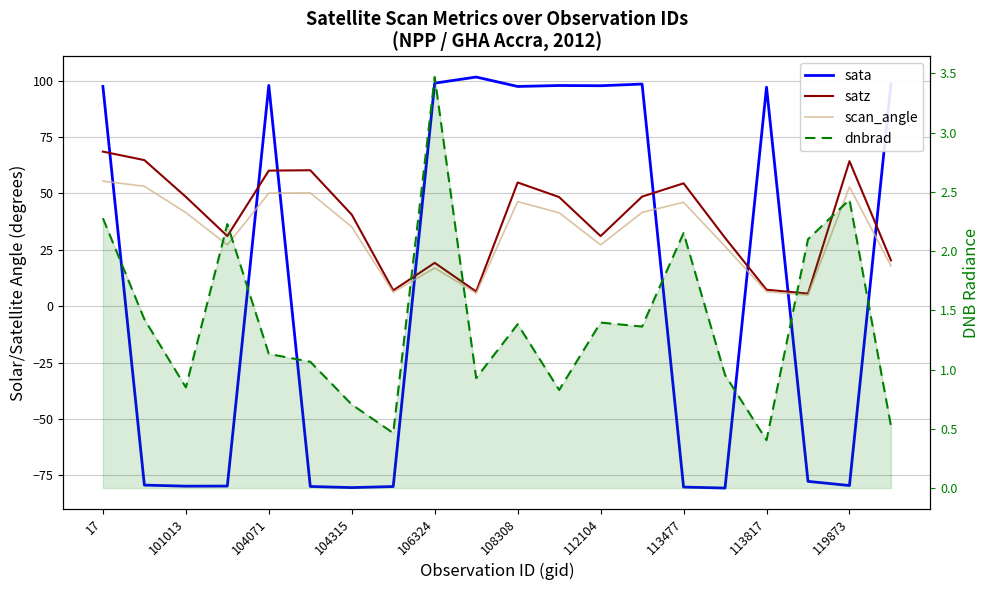

Is the value of sata at 101013 greater than the value of dnbrad at 106324?

No